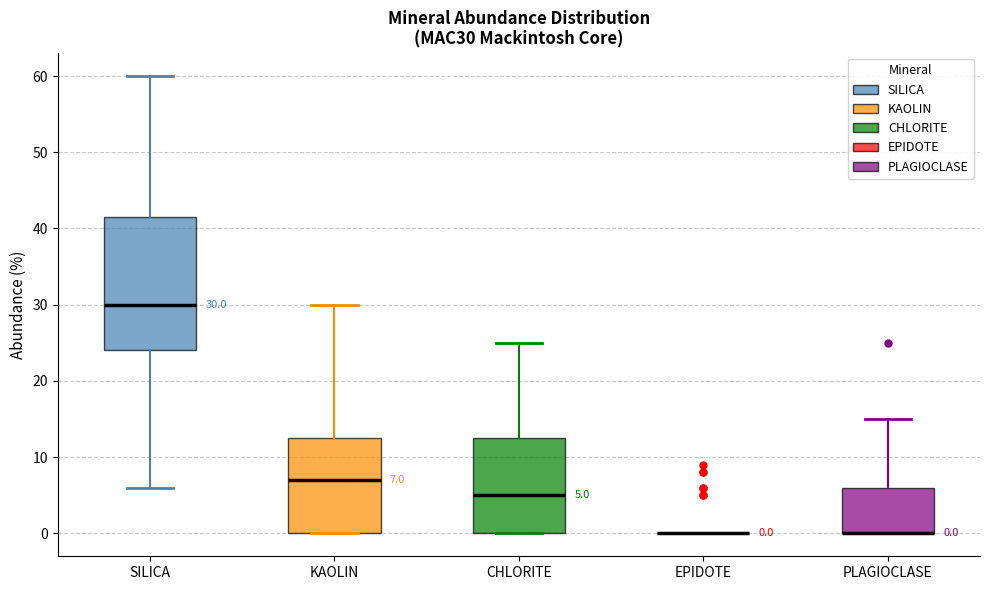

Which box is the tallest, from its lower edge to its upper edge?

SILICA